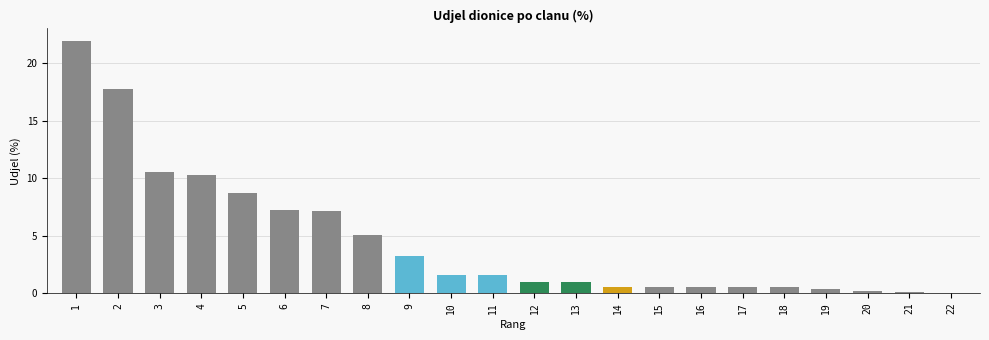

Read the value at 4.

10.3